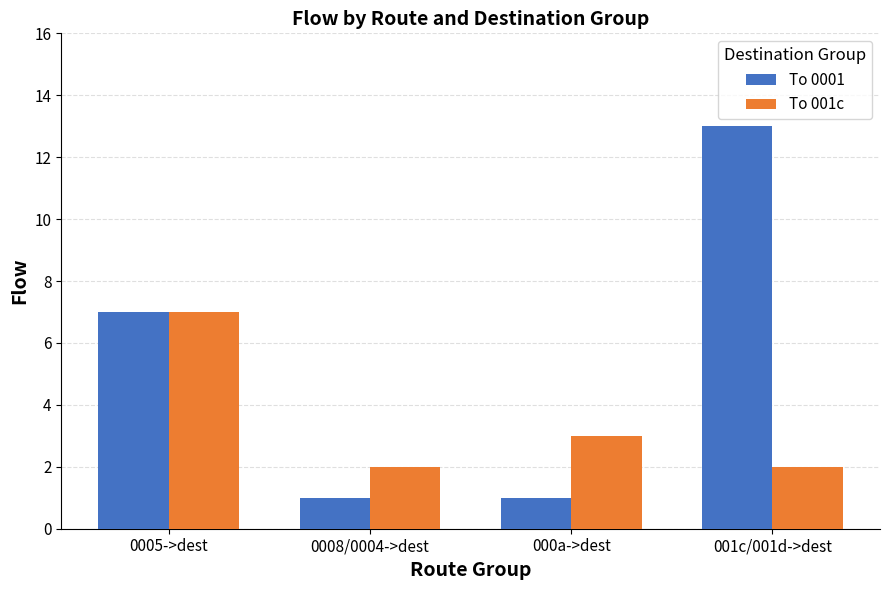

What is the label of the 3rd bar from the left?

000a->dest